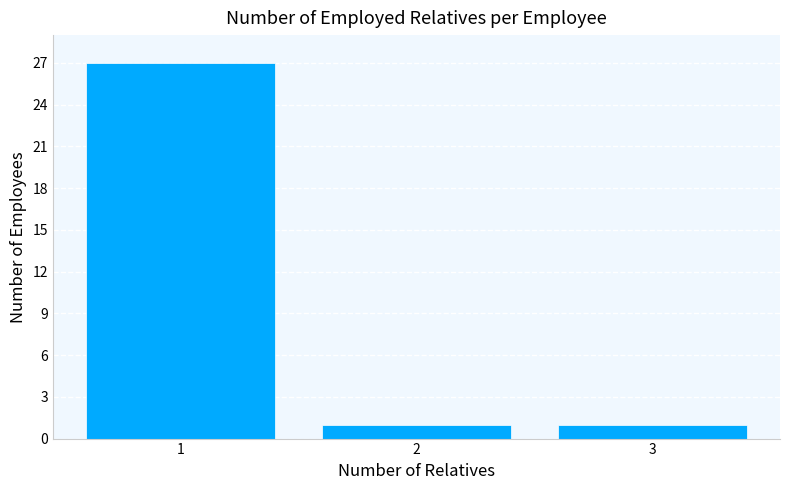

What is the height of the bar covering 0.5 to 1.5 on the x-axis? The values are not printed on the chart, so give them approximately, as read against the axis.

27